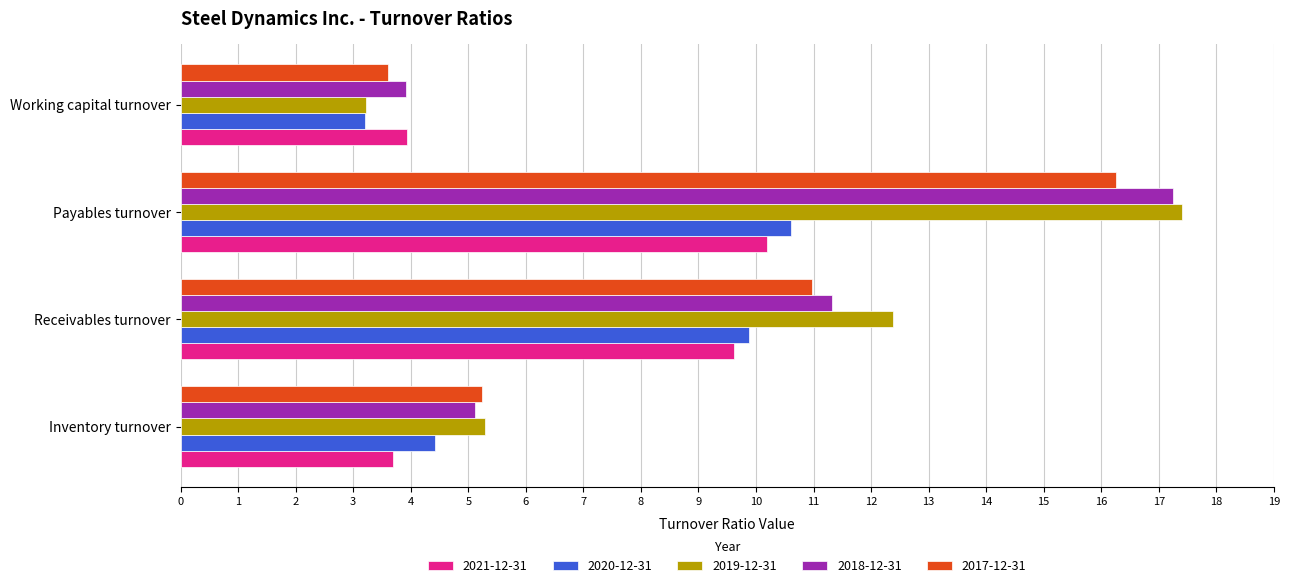

Which category has the lowest value across all series?

Working capital turnover